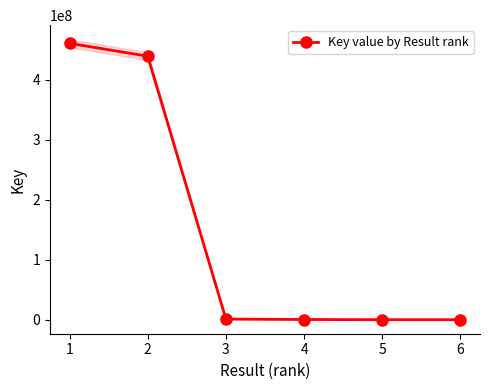

True or false: Key value by Result rank has more than 2 interior local peaks.

False